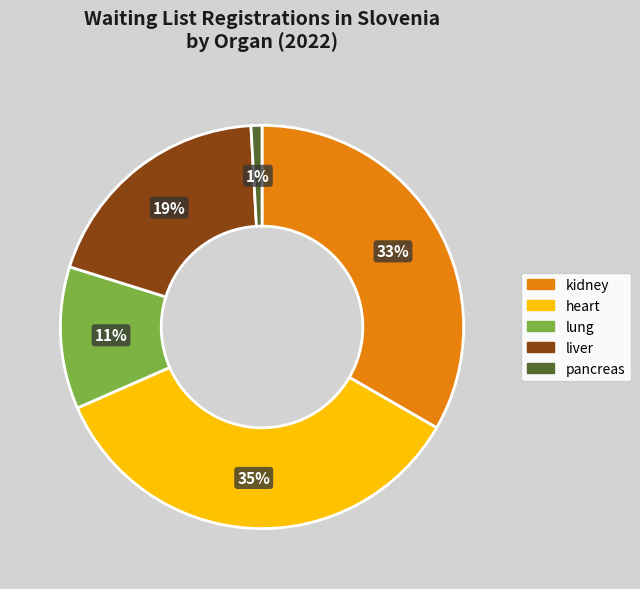

True or false: lung accounts for 2% of the total.

False